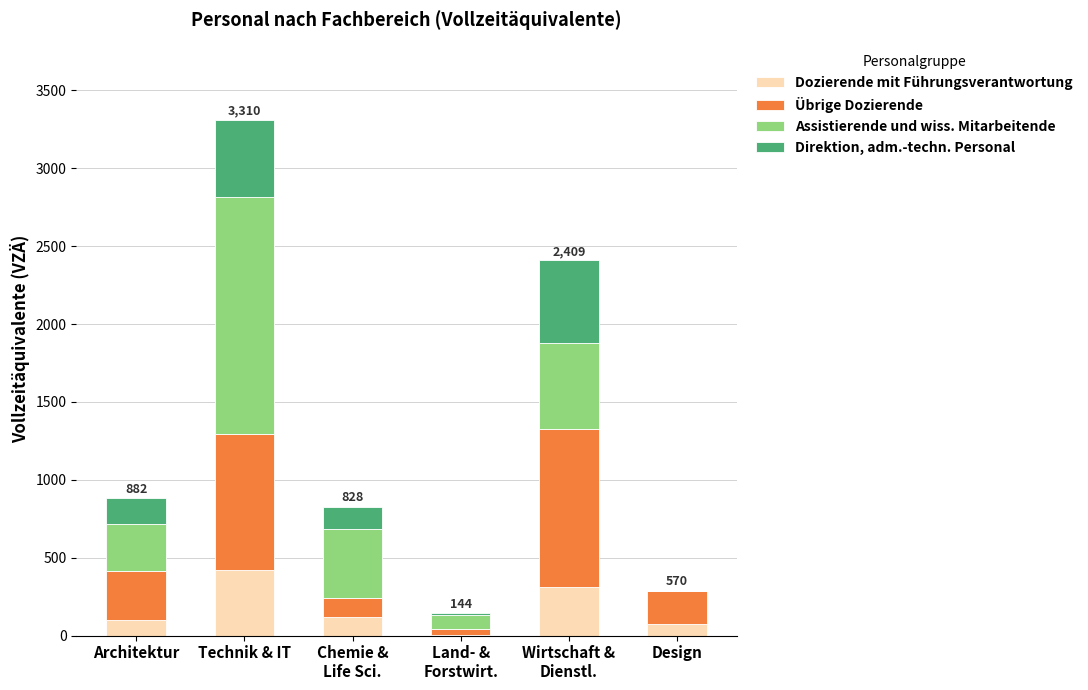

At which category is the sum across all series the highest?

Technik & IT